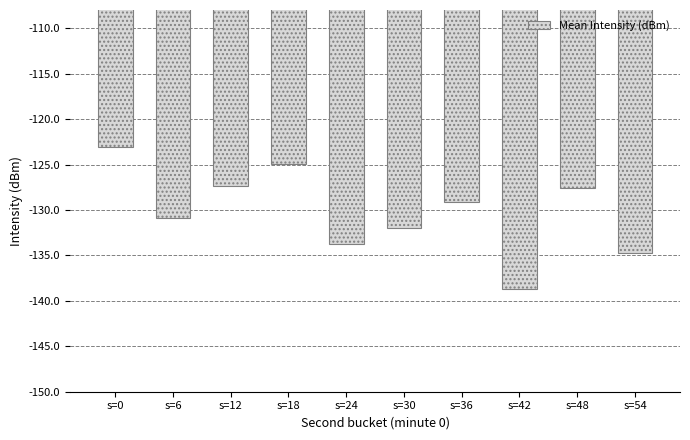

What value does the data have at s=18?

-124.9